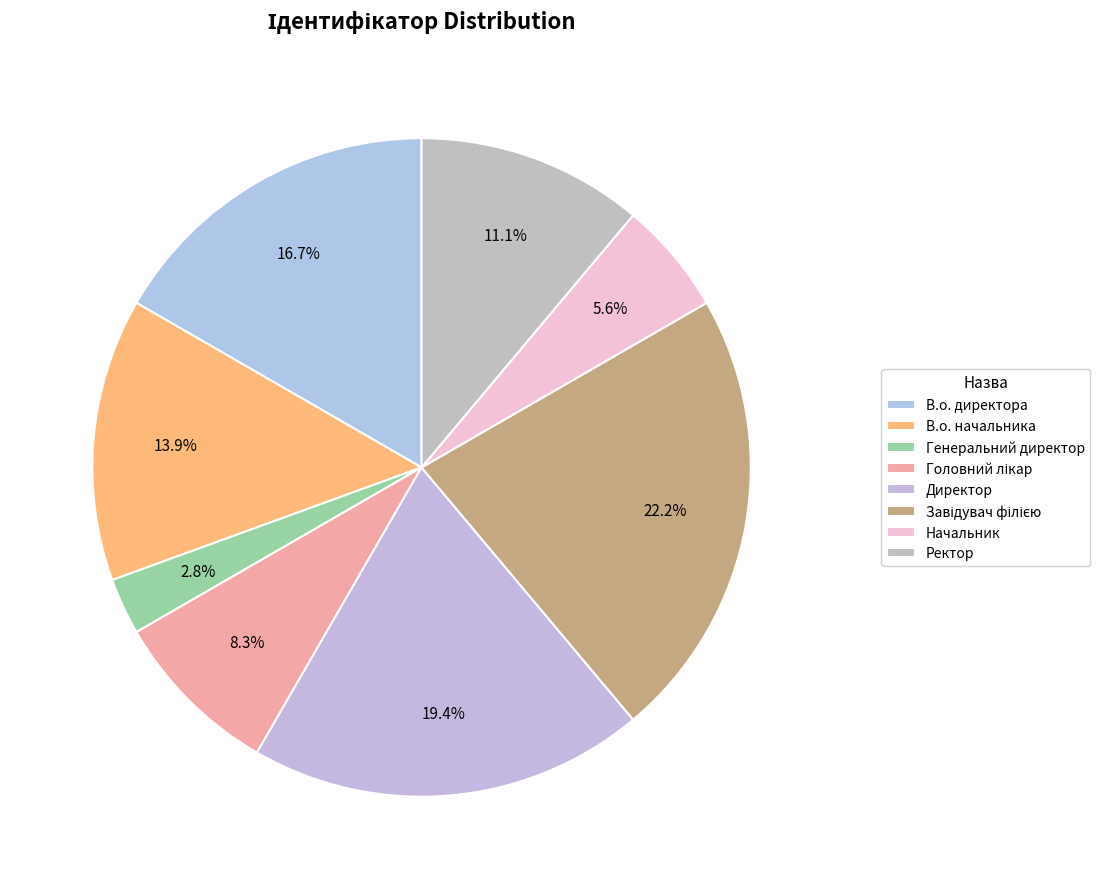

Rank the categories by value from highest to lowest.

Завідувач філією, Директор, В.о. директора, В.о. начальника, Ректор, Головний лікар, Начальник, Генеральний директор